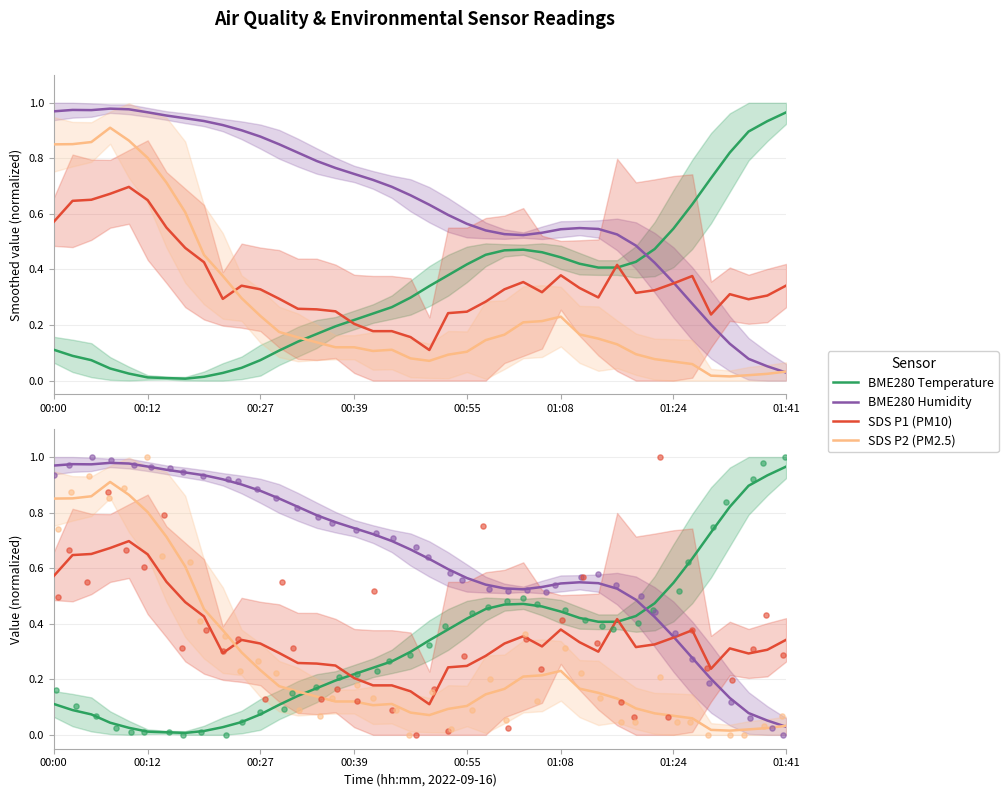

Is the value of SDS_P2 at 34 greater than the value of BME280_temperature at 28?

No